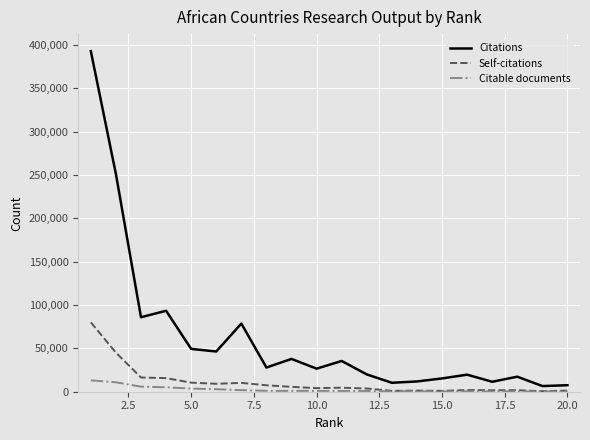

What is the greatest value displayed?

392731